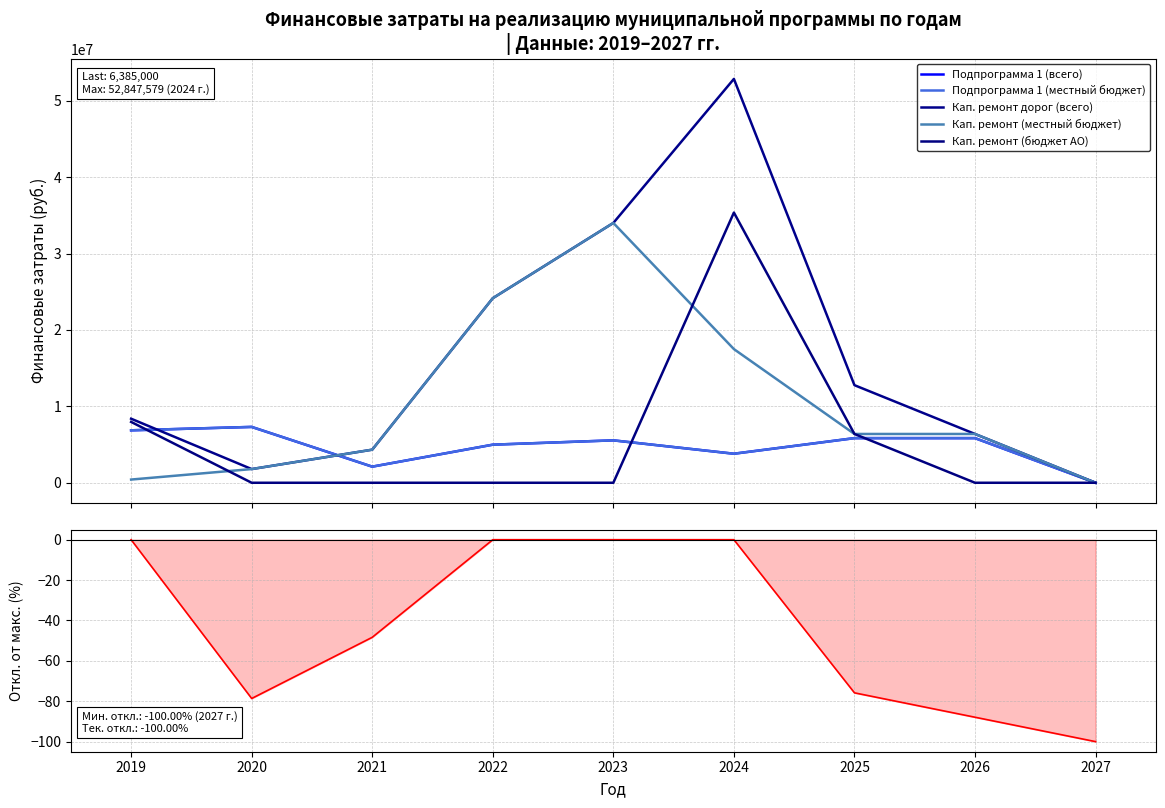

List the series in order of their peak value, lowest first.

Кап. ремонт дорог (всего) (% от макс.), Подпрограмма 1 (всего), Подпрограмма 1 (местный бюджет), Кап. ремонт (местный бюджет), Кап. ремонт (бюджет АО), Кап. ремонт дорог (всего)